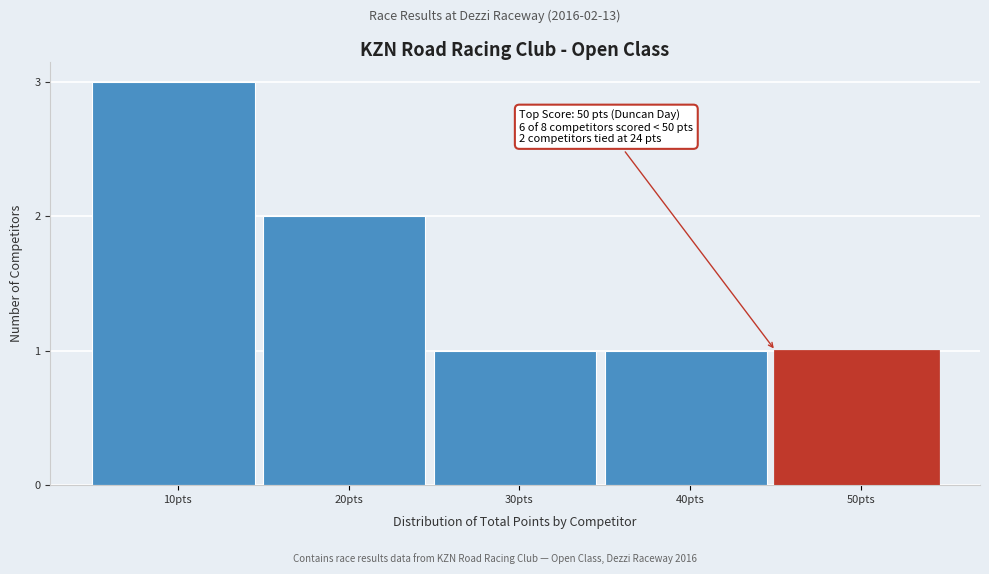

Reading left to right, extract all data points from this chart.

10pts=3	20pts=2	30pts=1	40pts=1	50pts=1